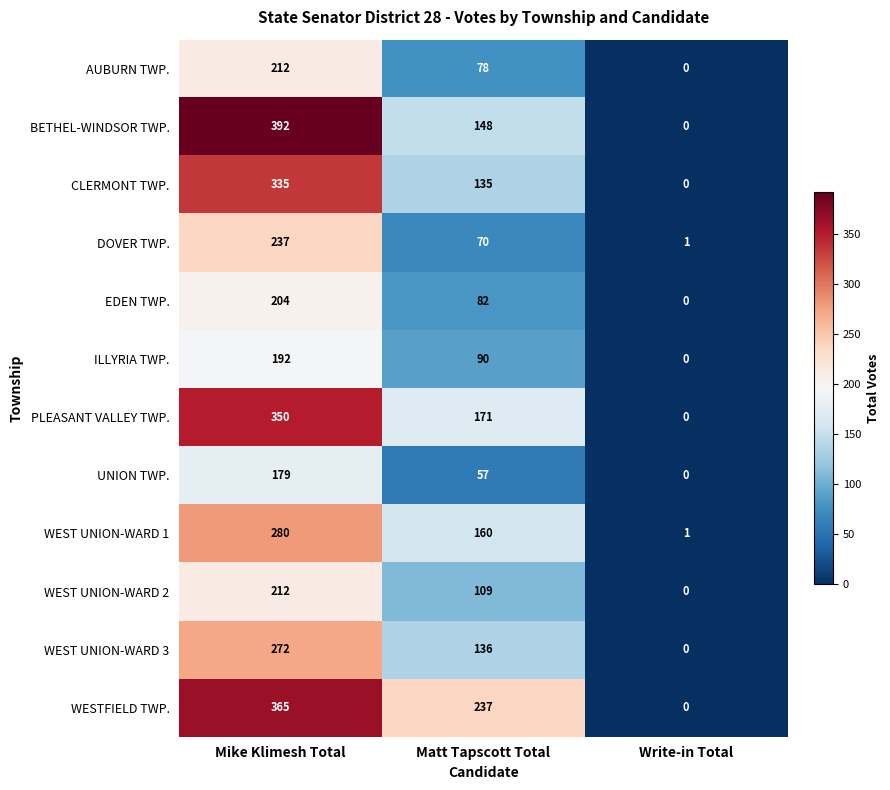

What is the total value across all series at Write-in Total?

2